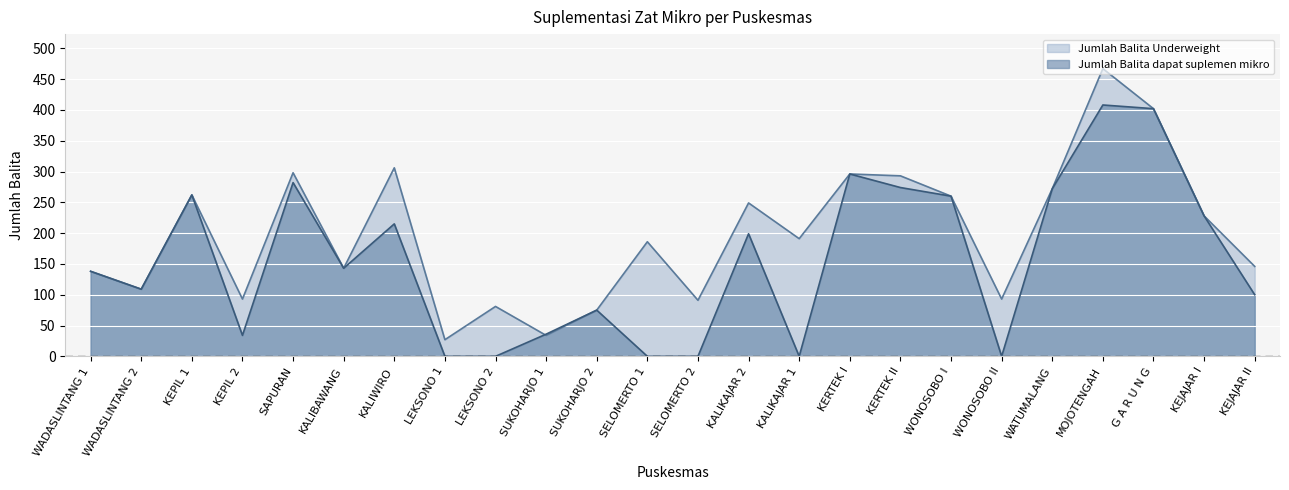

Which category has the highest value across all series?

MOJOTENGAH